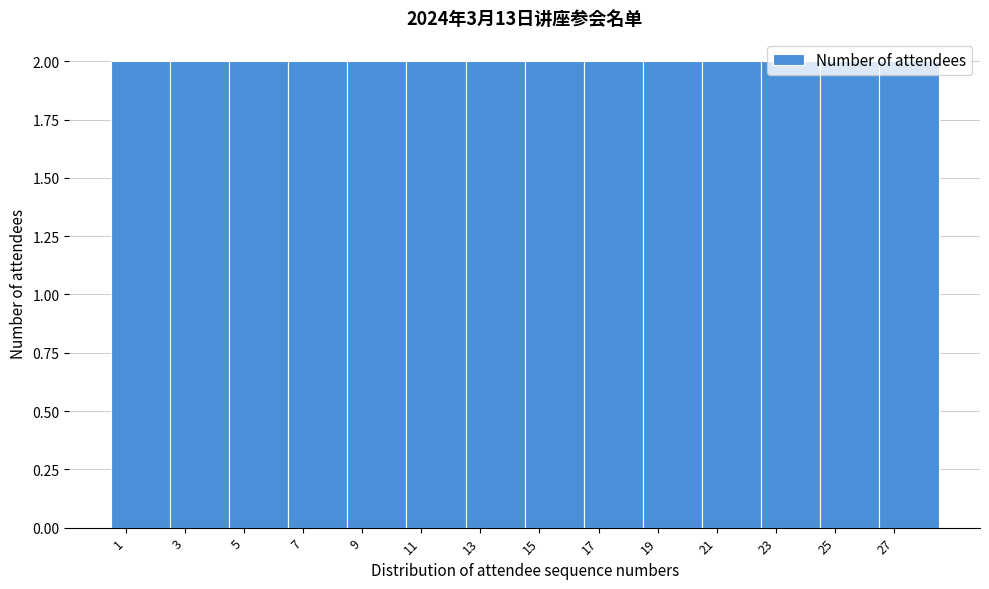

Reading left to right, list every bar in this chart as the range it spans on the x-axis followed by its height. The values are not printed on the chart, so give them approximately, as read against the axis.

0.5 to 2.5: 2
2.5 to 4.5: 2
4.5 to 6.5: 2
6.5 to 8.5: 2
8.5 to 10.5: 2
10.5 to 12.5: 2
12.5 to 14.5: 2
14.5 to 16.5: 2
16.5 to 18.5: 2
18.5 to 20.5: 2
20.5 to 22.5: 2
22.5 to 24.5: 2
24.5 to 26.5: 2
26.5 to 28.5: 2